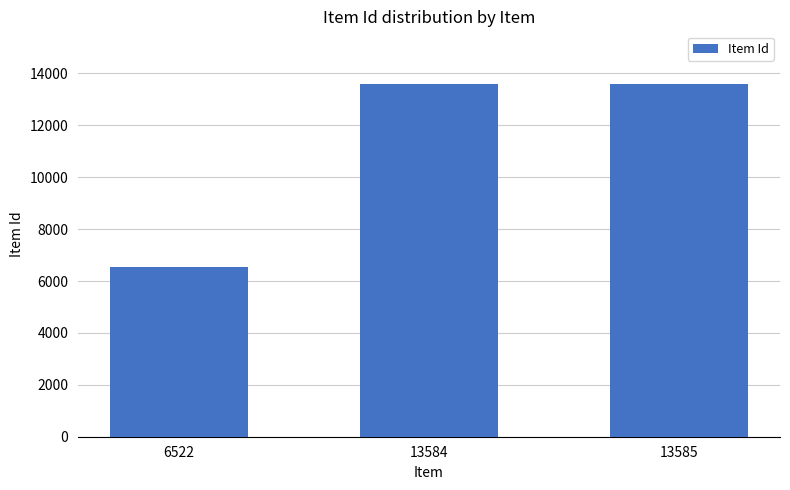

Count the number of categories in the chart.

3